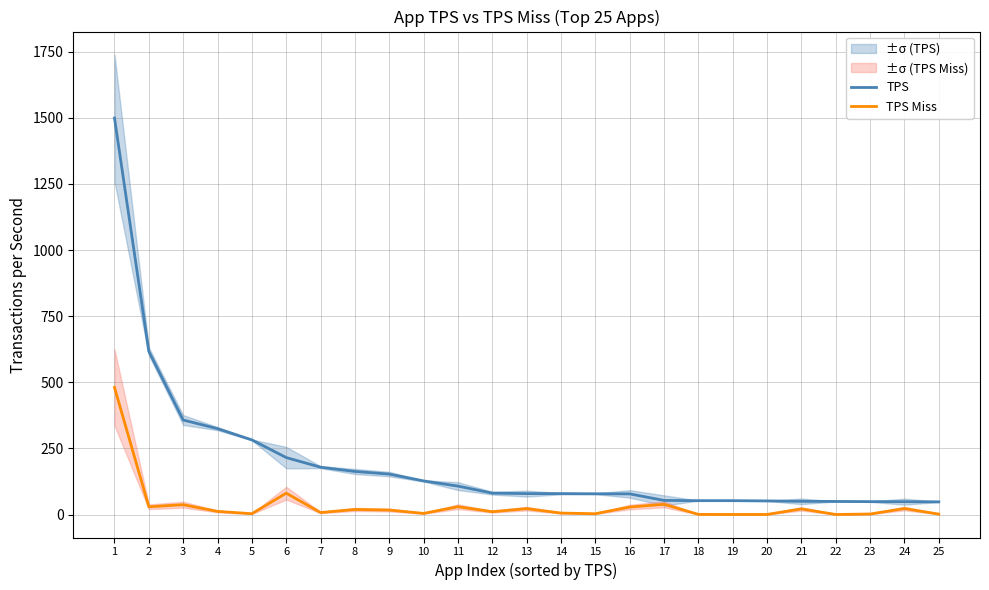

What is the total value across all series at 9?

169.9